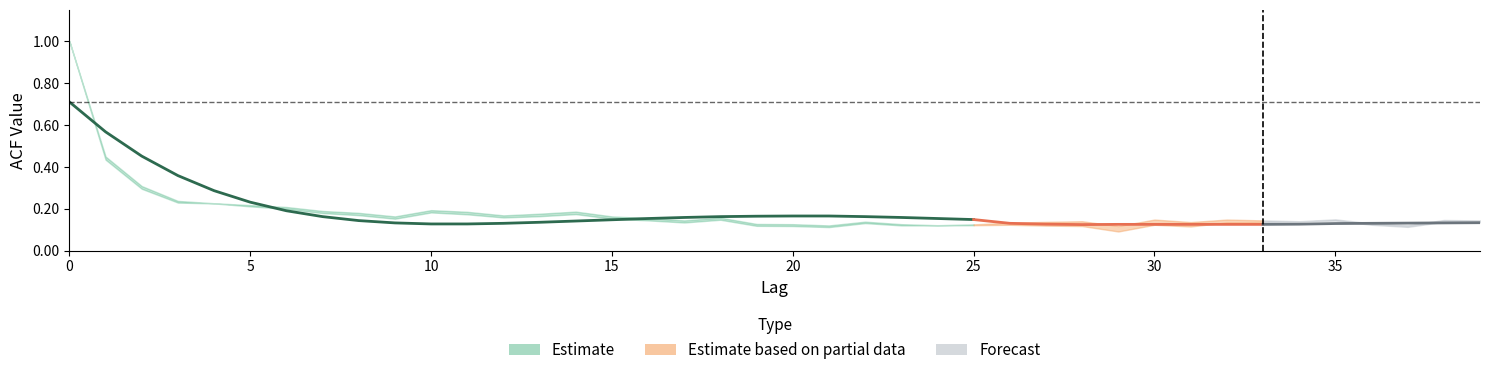

The value of acf_shown at 20 is 0.2. True or false?

False